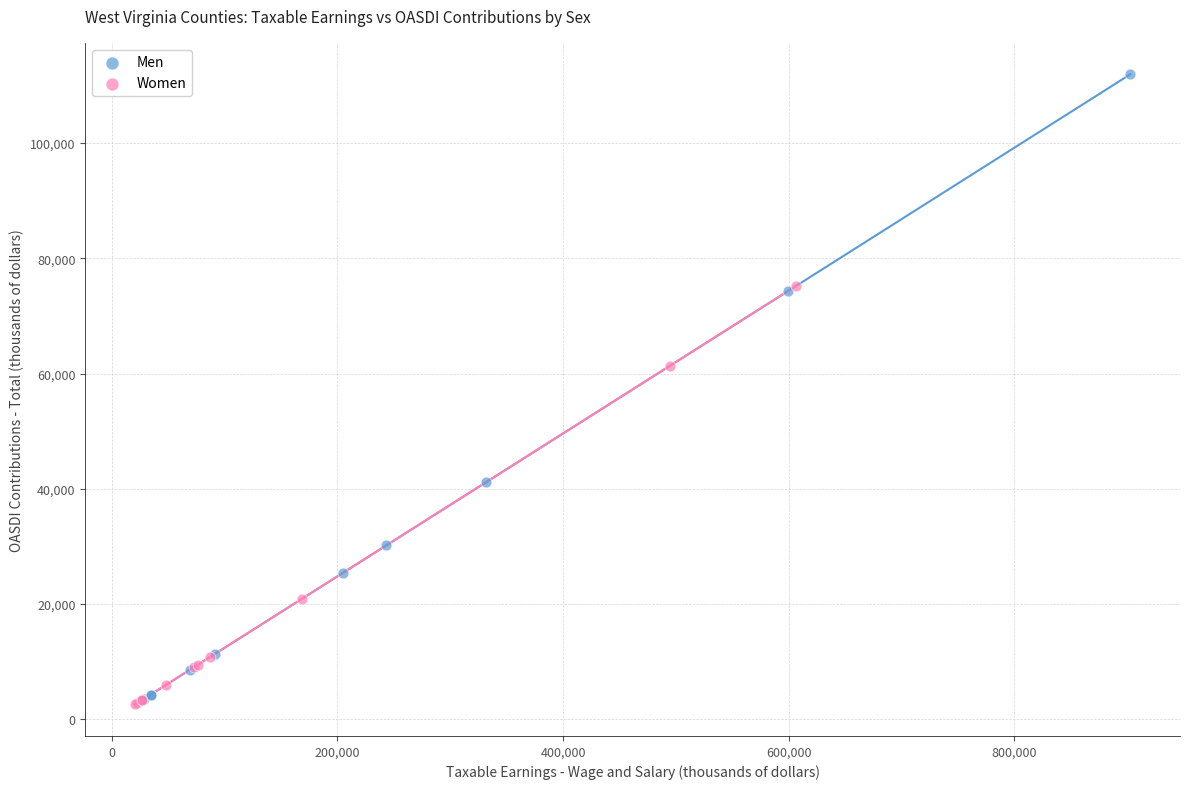

Which series has the largest Y range (max minus min)?

Men